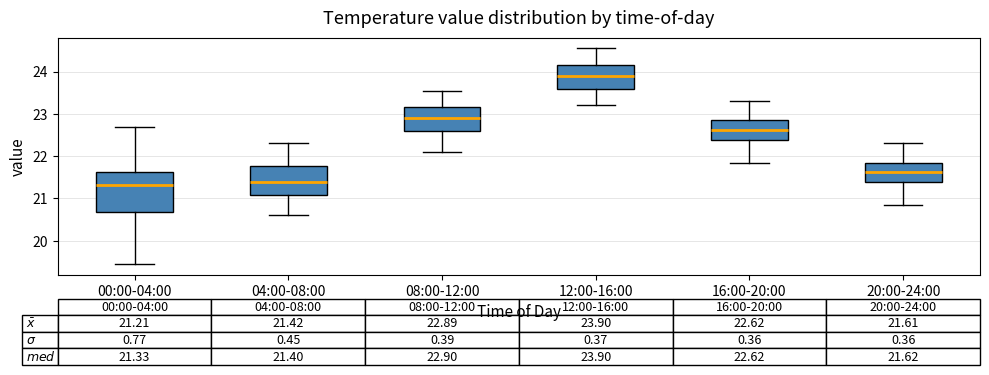

Comparing the boxes themselves (not the whiskers), which one is the tallest?

00:00-04:00